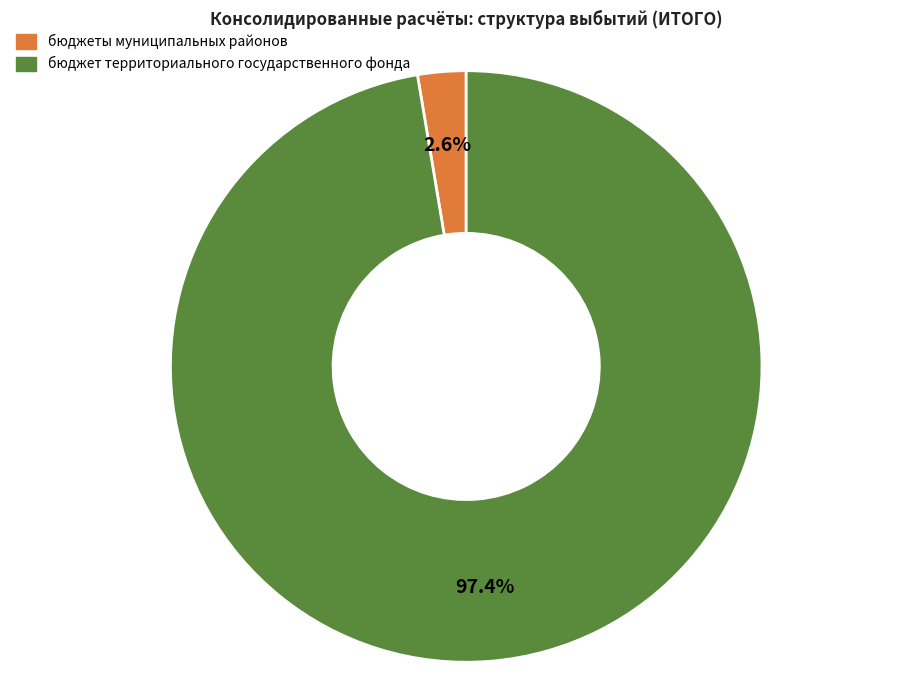

Which slice represents more than half of the pie?

бюджет территориального государственного фонда